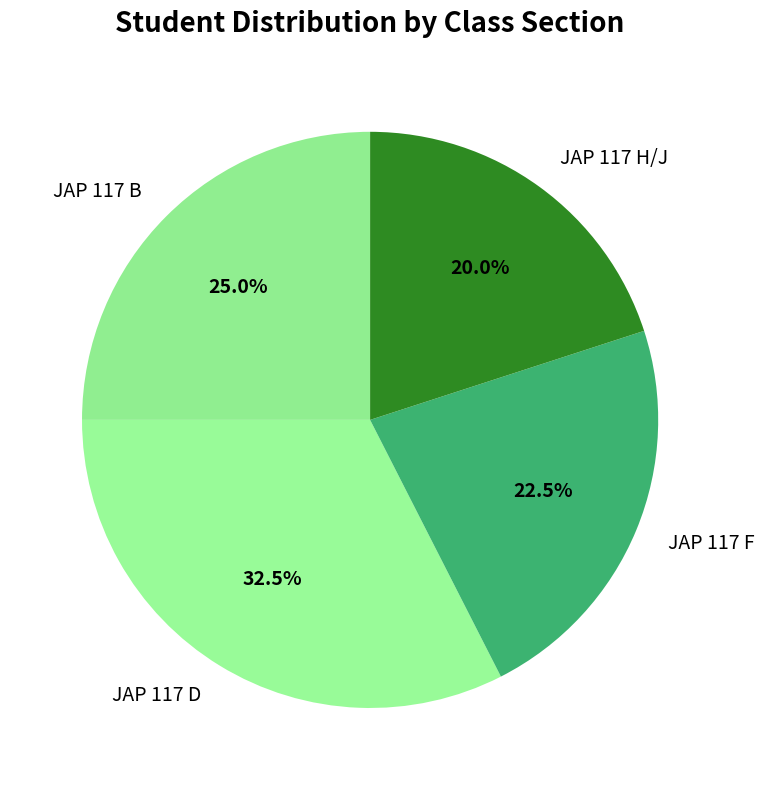

To the nearest percent, what is the average slice percentage?

25%